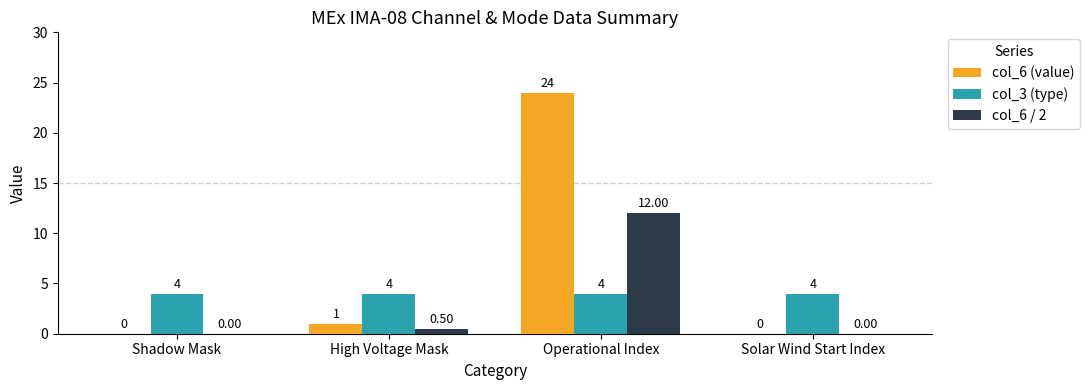

What are all the series names shown in the legend?

col_6 (value), col_3 (type), col_6 / 2